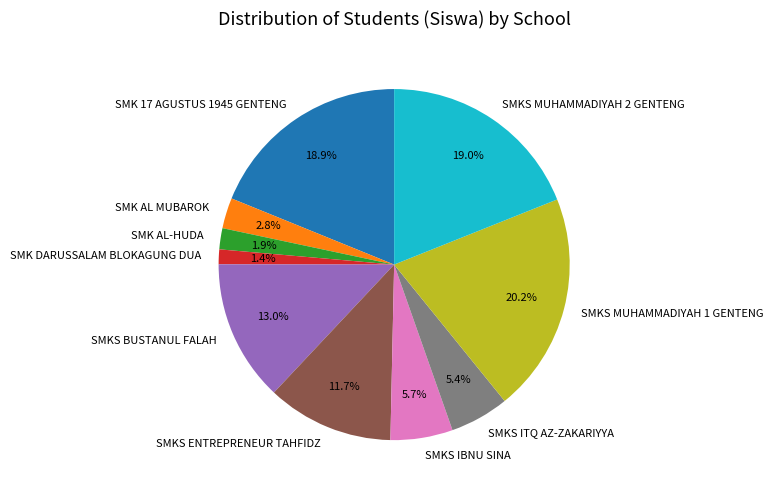

Which category has the biggest portion of the pie?

SMKS MUHAMMADIYAH 1 GENTENG